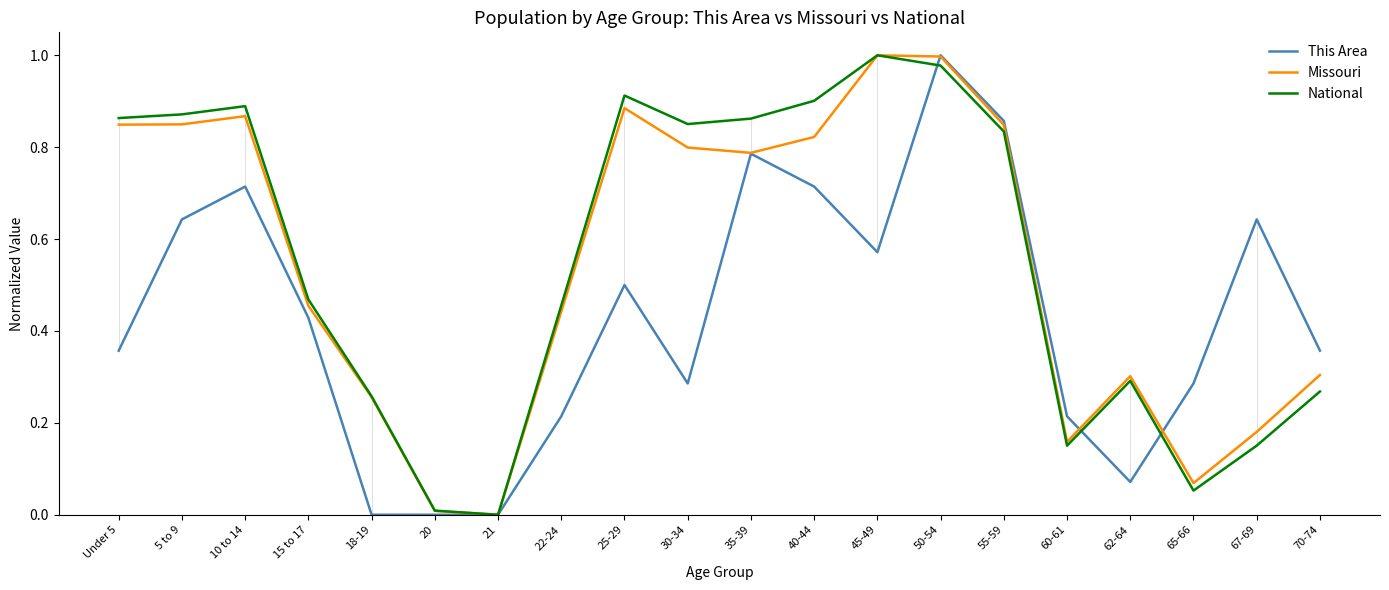

Is it true that National equals 0.9 at 10 to 14?

True